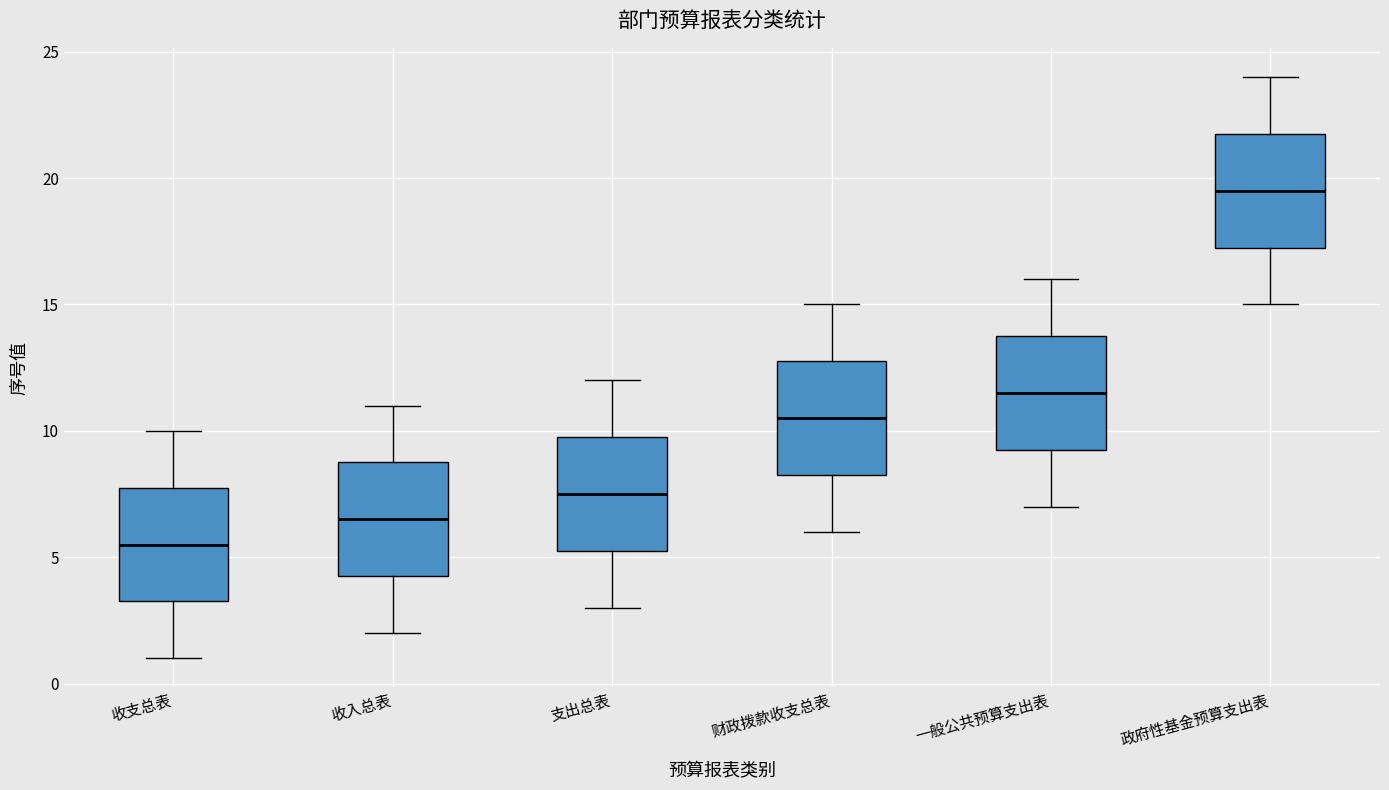

Reading left to right, read every box against the y-axis: the position of its median line, the range the box covers, and the ends of its whiskers. The values are not printed on the chart, so give them approximately, as read against the axis.

收支总表: median 5.5, box 3.5 to 8.0, whiskers 1.0 to 10.0
收入总表: median 6.5, box 4.5 to 9.0, whiskers 2.0 to 11.0
支出总表: median 7.5, box 5.5 to 10.0, whiskers 3.0 to 12.0
财政拨款收支总表: median 10.5, box 8.5 to 13.0, whiskers 6.0 to 15.0
一般公共预算支出表: median 11.5, box 9.5 to 14.0, whiskers 7.0 to 16.0
政府性基金预算支出表: median 19.5, box 17.5 to 22.0, whiskers 15.0 to 24.0